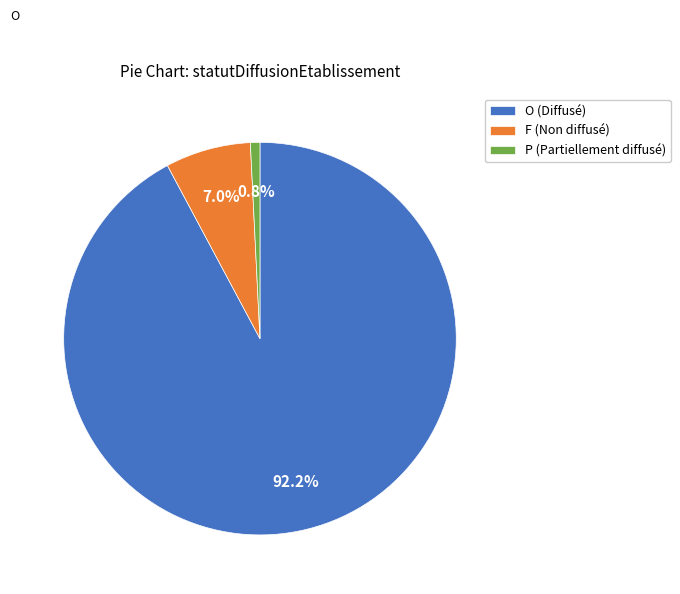

Rank the categories by value from lowest to highest.

P (Partiellement diffusé), F (Non diffusé), O (Diffusé)